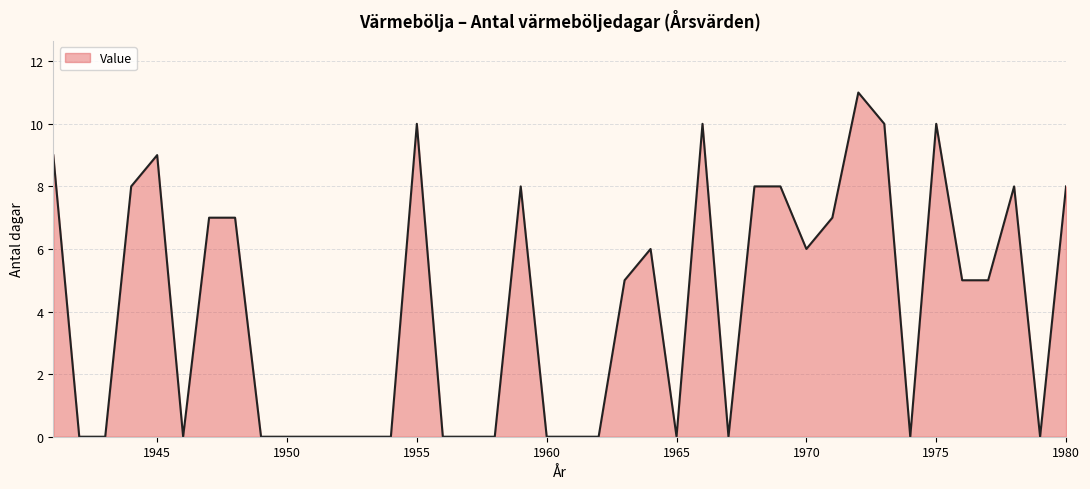

What is the greatest value displayed?

11